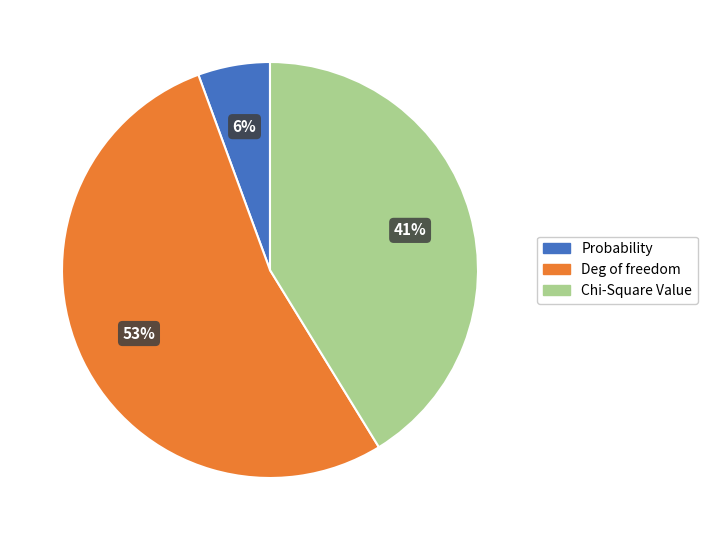

Which slice is the smallest?

Probability